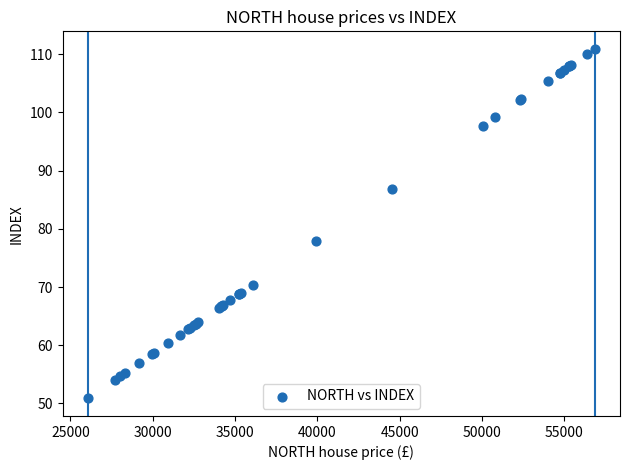

What Y value in the scatter plot is closest to 80?

77.8